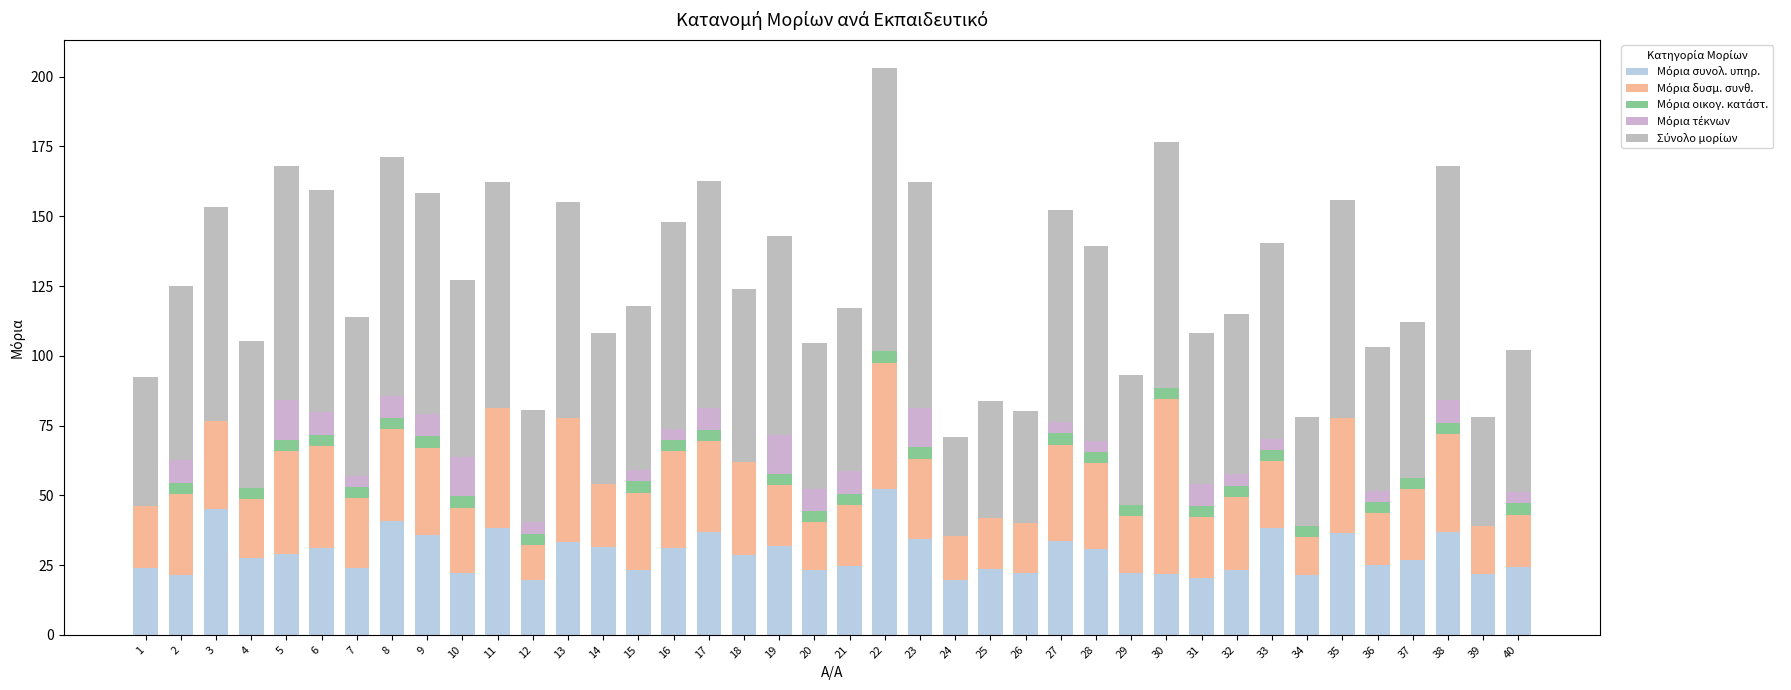

Does the chart contain stacked bars?

Yes